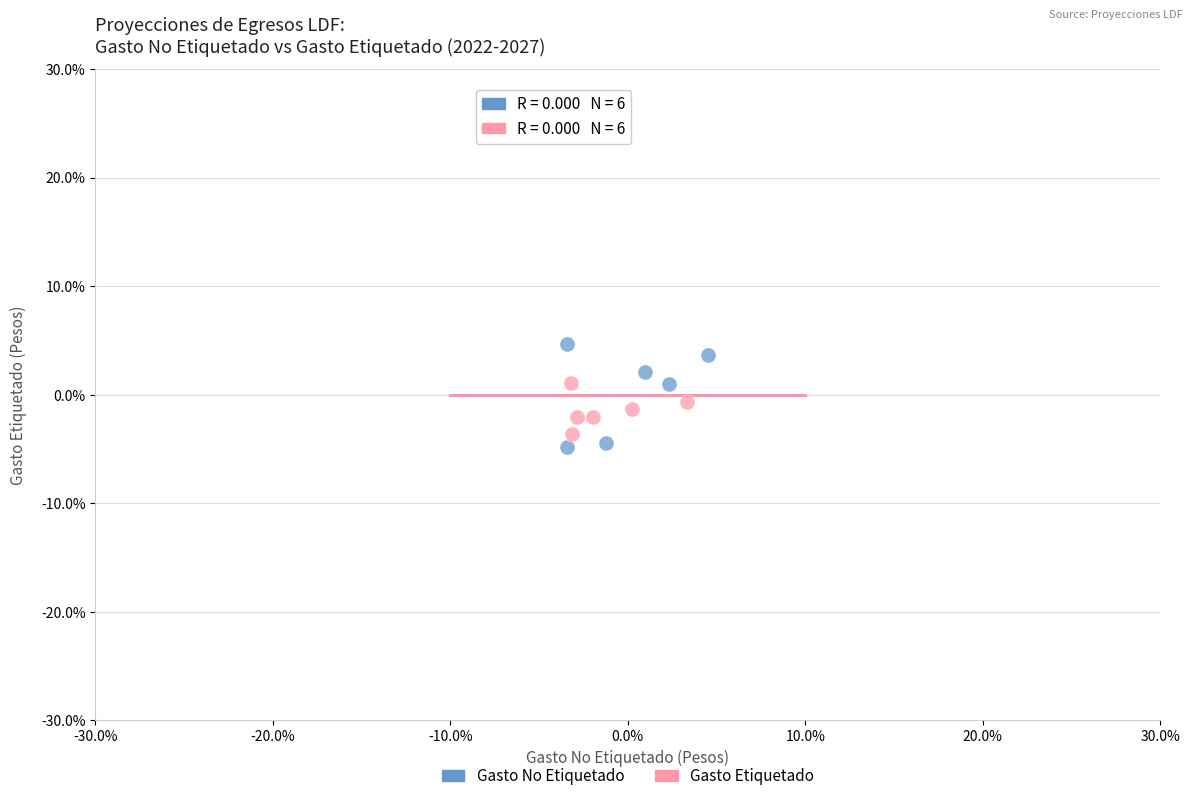

What are all the series names shown in the legend?

Gasto No Etiquetado, Gasto Etiquetado